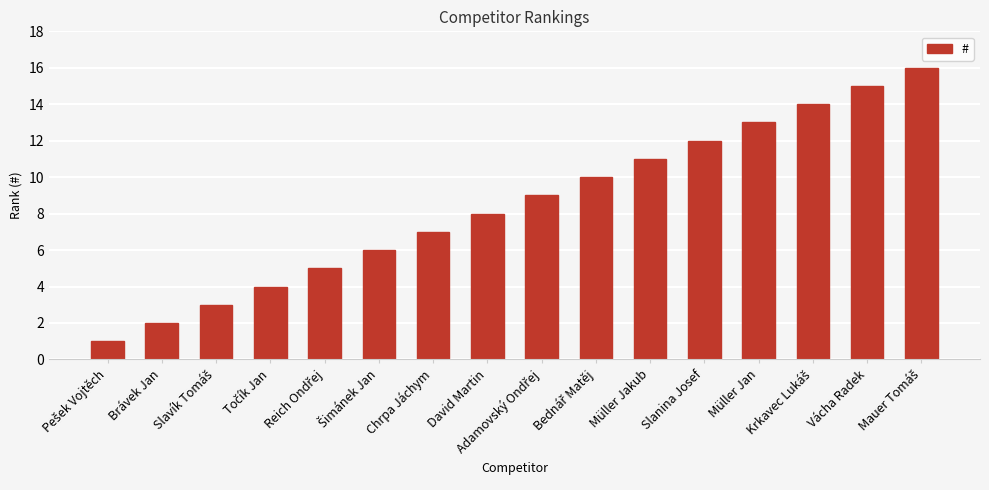

What is the greatest value displayed?

16